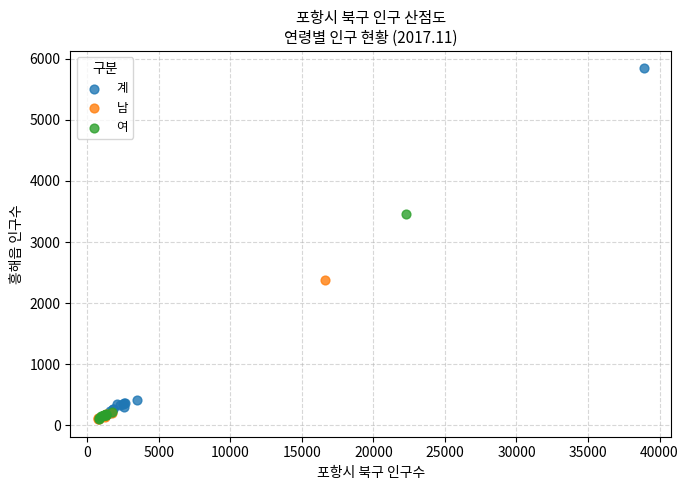

Which series has the largest Y range (max minus min)?

계